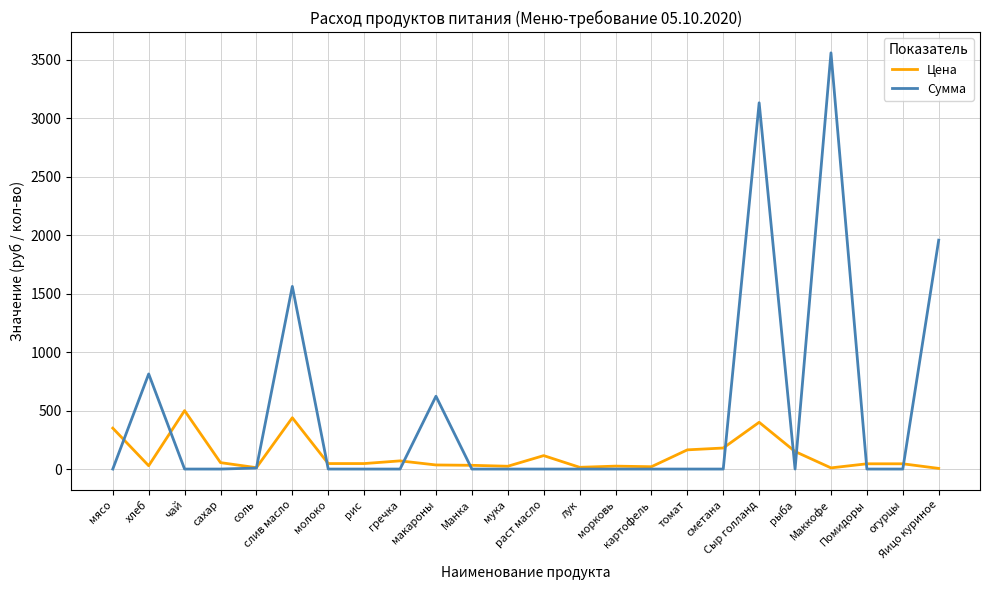

Where do Цена and Сумма first cross each other?

мясо and хлеб